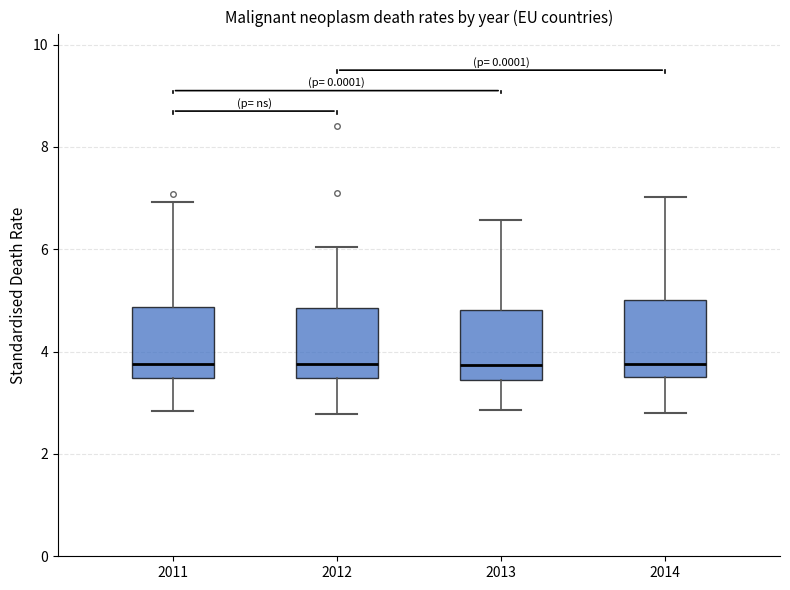

Where does the lower whisker of the box at x = 2014 end on the y-axis? The values are not printed on the chart, so give them approximately, as read against the axis.

2.8